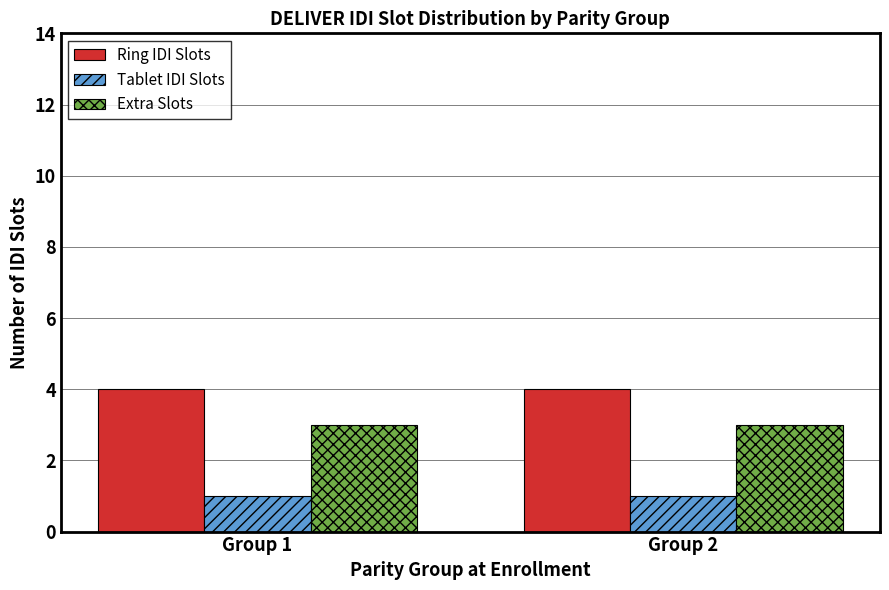

What is the highest value of the Ring IDI Slots series?

4